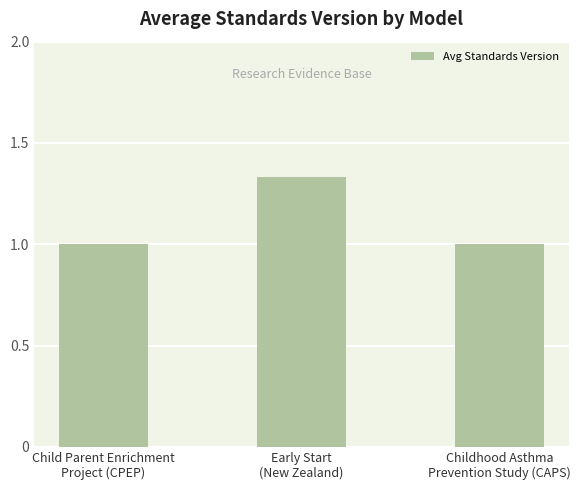

What is the sum of all values?

3.3